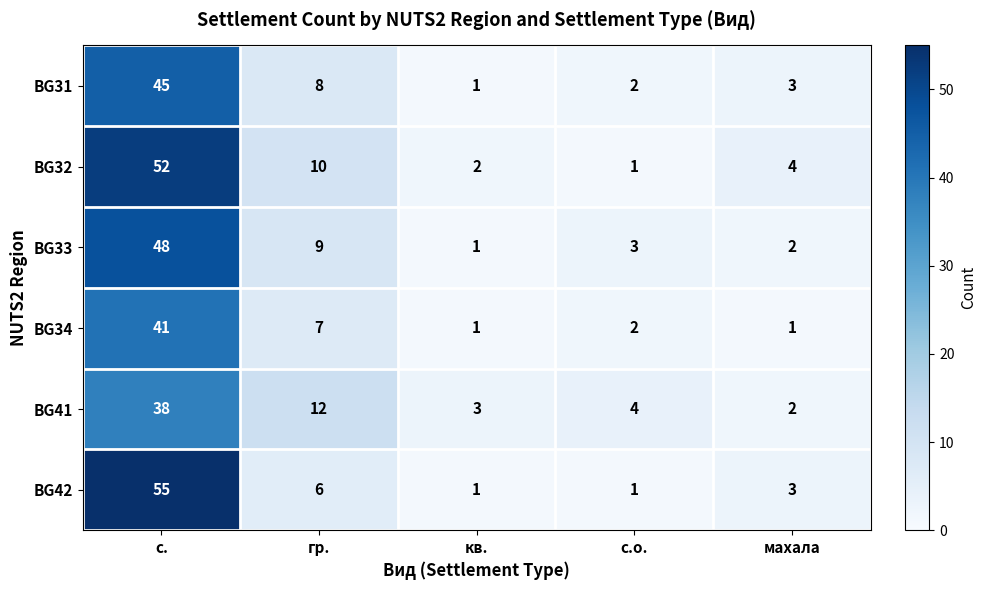

The value of BG41 at гр. is 4. True or false?

False